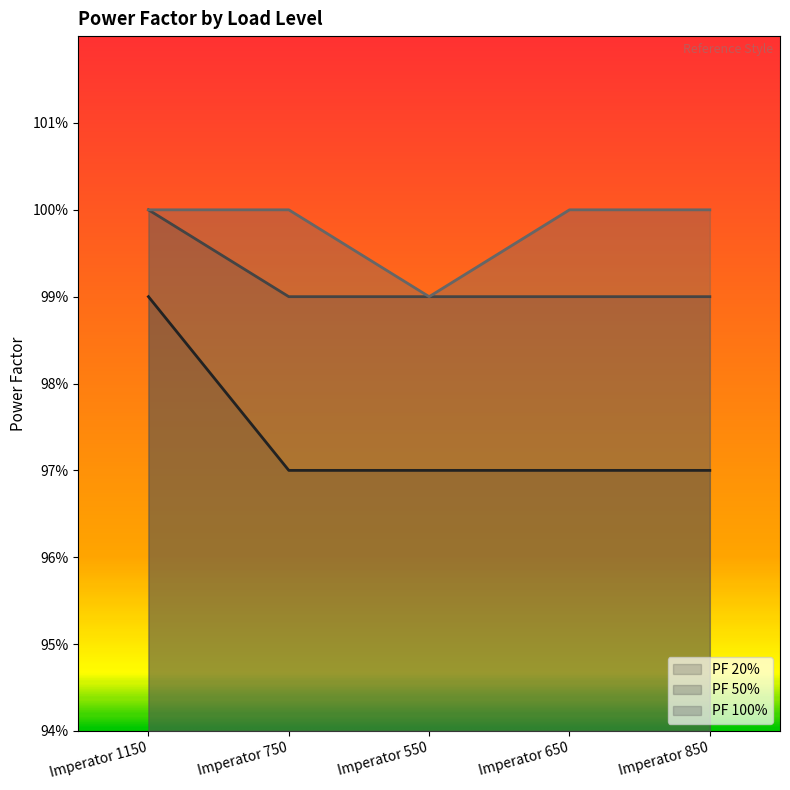

True or false: PF 20% has more than 1 points higher than both neighbors.

False